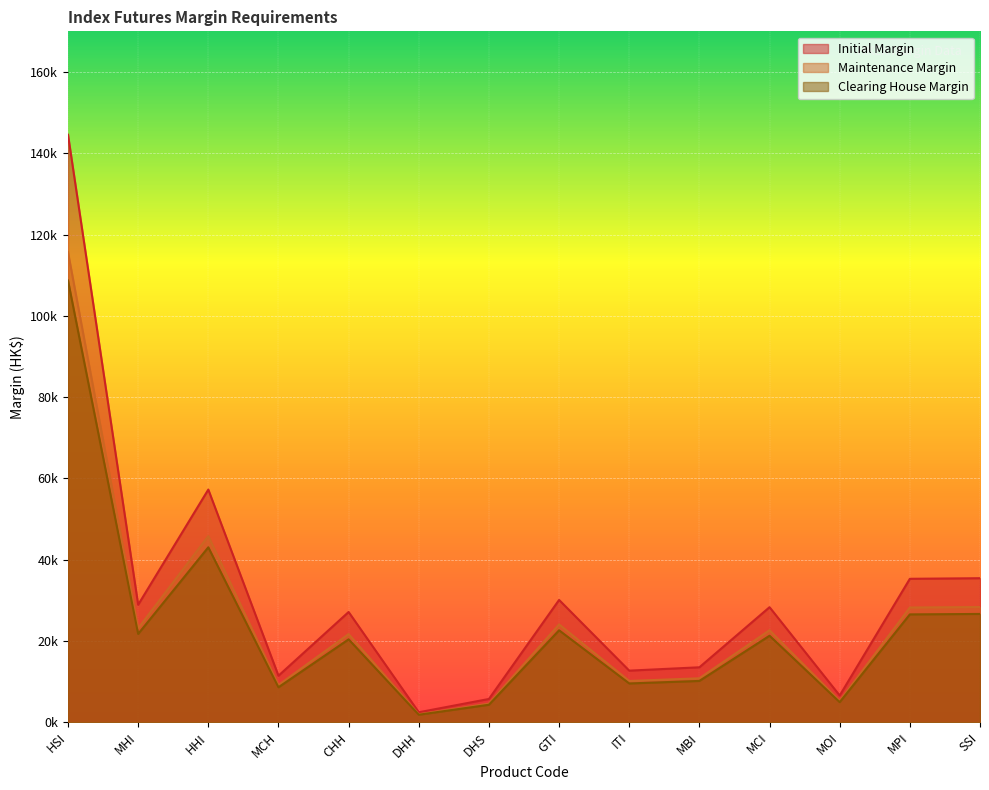

What is the average value of the Maintenance Margin series?

25113